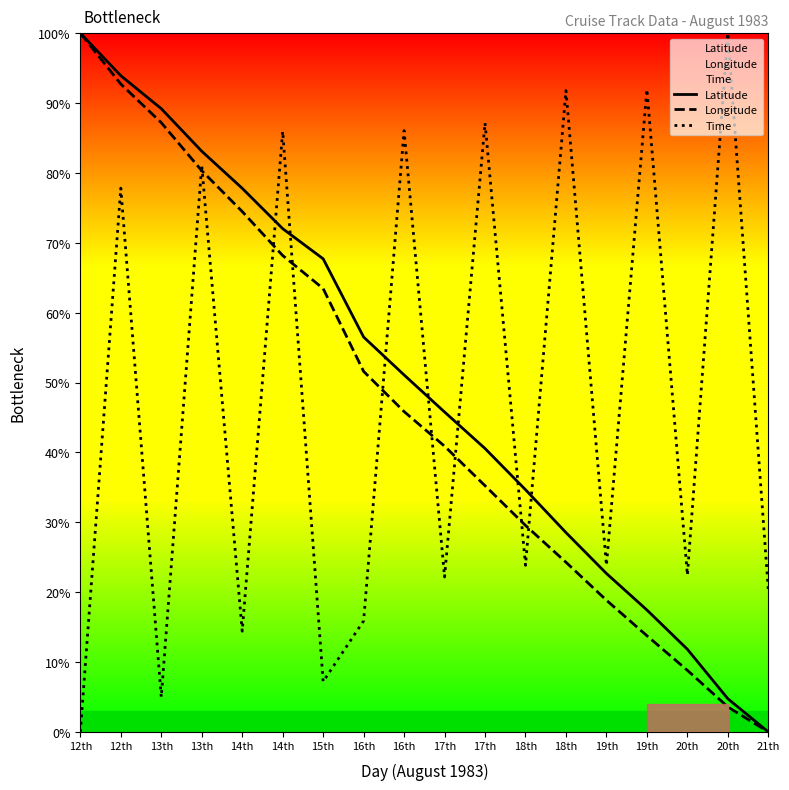

At which label does Time reach its minimum?

12th